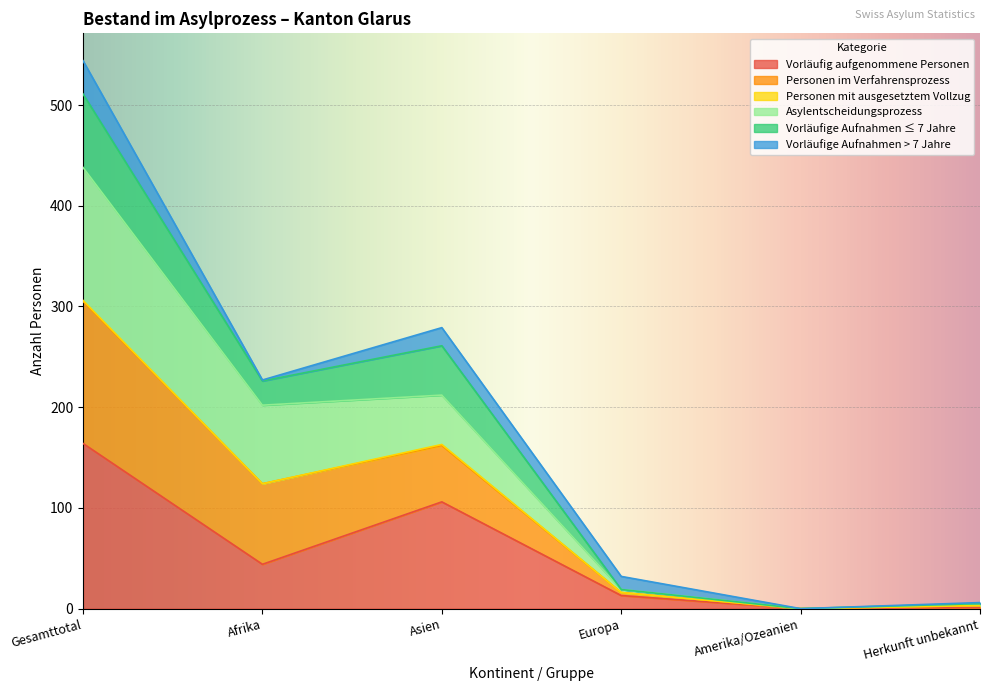

At which category is the sum across all series the highest?

Gesamttotal